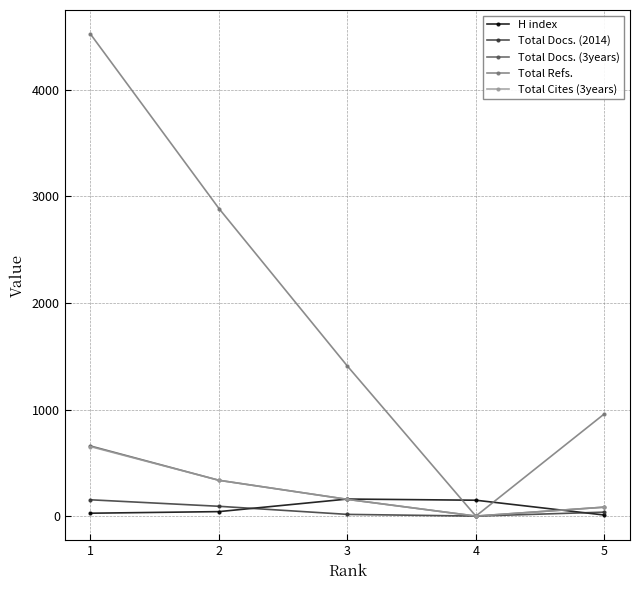

Between 1 and 4, which series saw the biggest shift?

Total Refs.